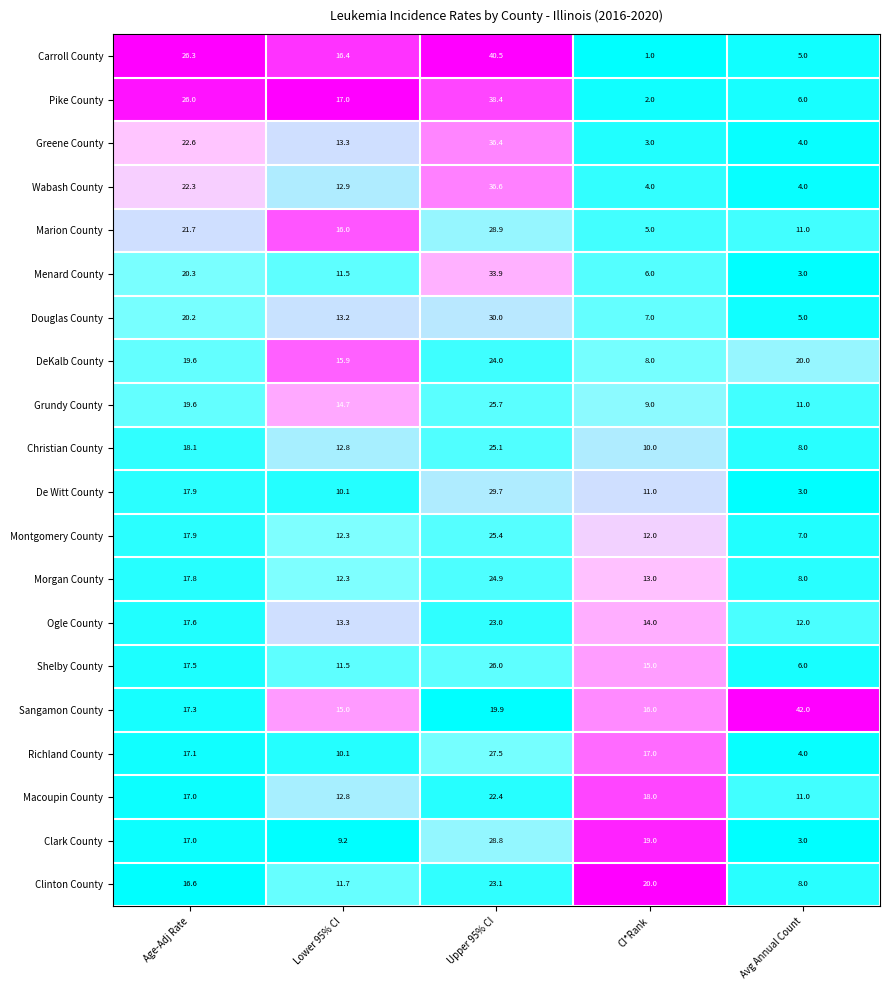

What is the minimum value shown in the chart?

1.0